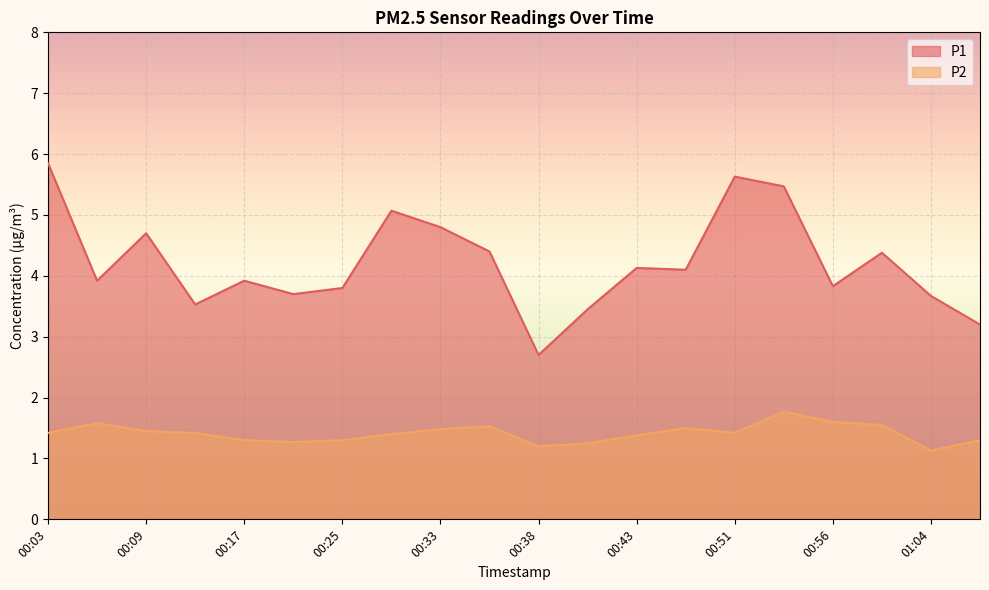

What is the sum of the P2 values at 01:04 and 00:40?

2.4